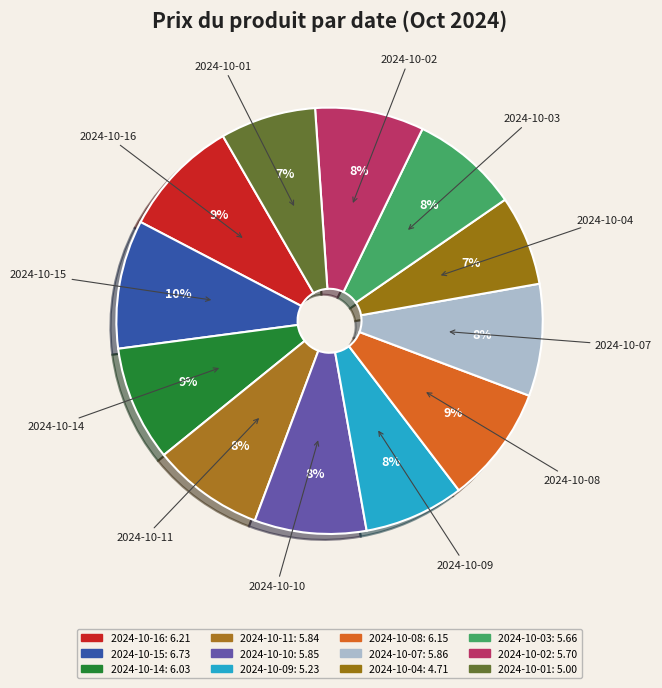

Which category has the smallest portion of the pie?

2024-10-04